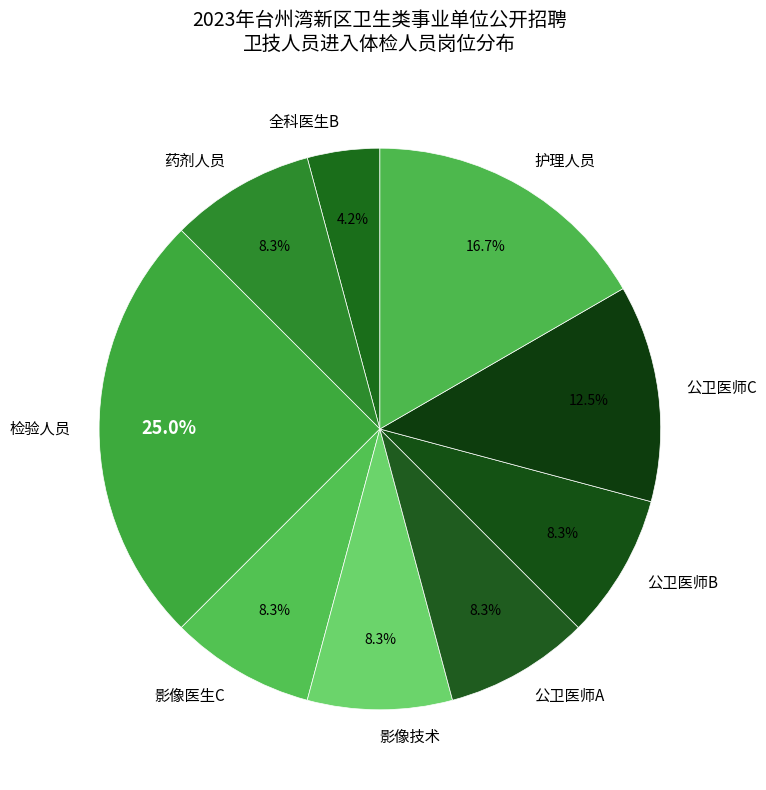

How many segments does this pie chart have?

9